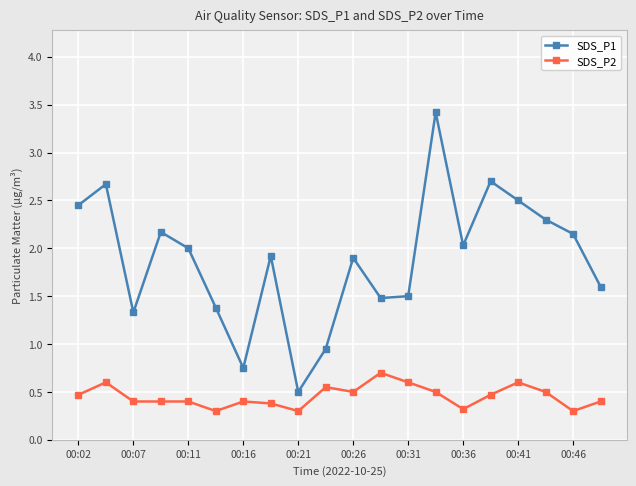

Which series has the widest spread of values?

SDS_P1